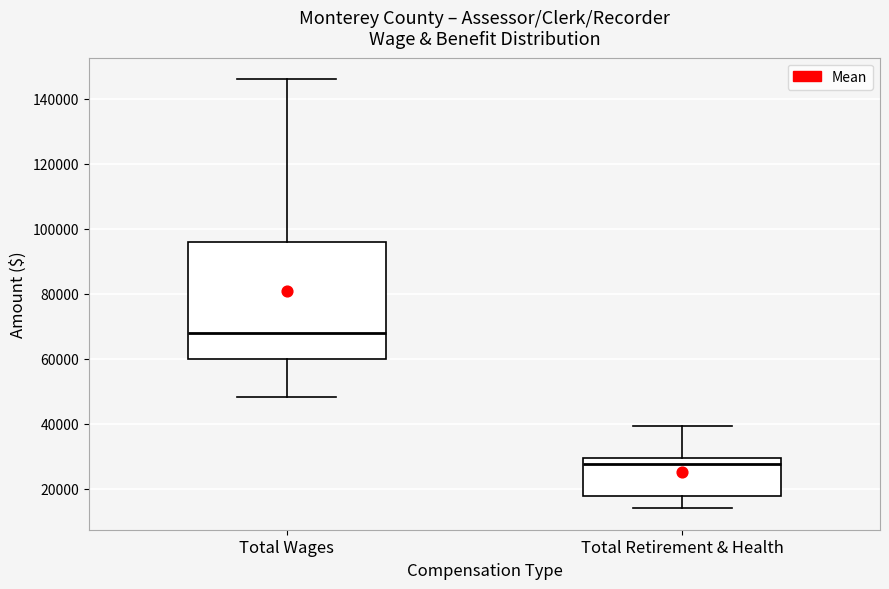

Where is the upper edge of the box for Total Retirement & Health on the y-axis? The values are not printed on the chart, so give them approximately, as read against the axis.

30000